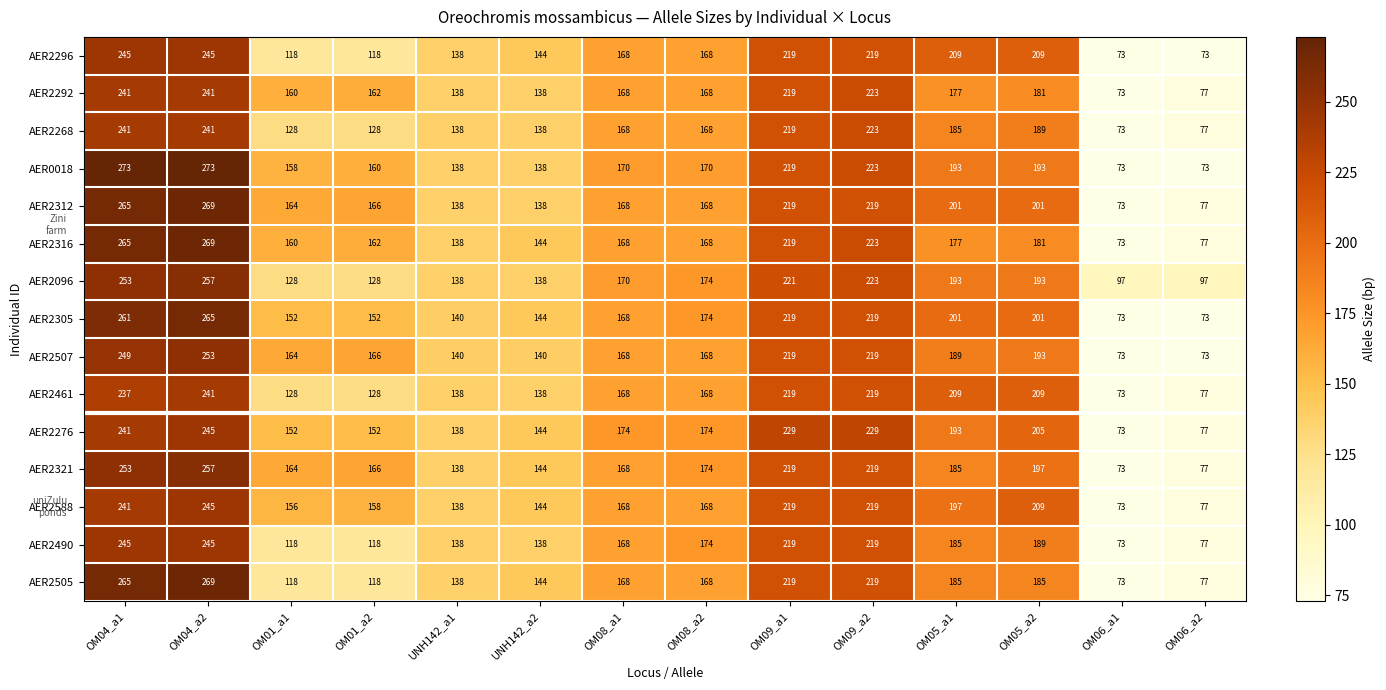

Which series has the largest total across all categories?

AER2312